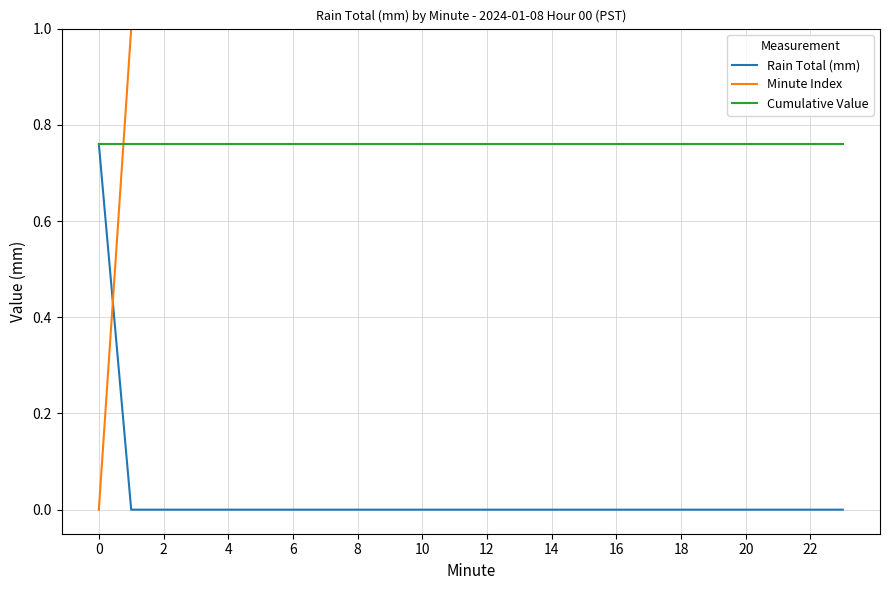

True or false: Rain Total (mm) has a value of 0.0 at 4.

True